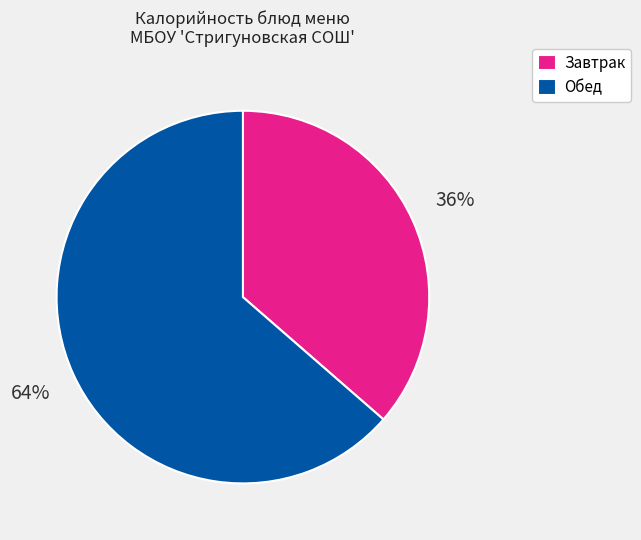

What is the largest slice in the pie chart?

Обед